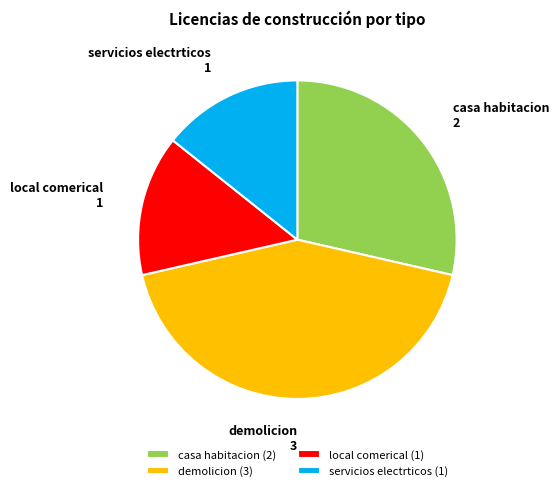

Combined, do casa habitacion and demolicion account for over 50%?

Yes